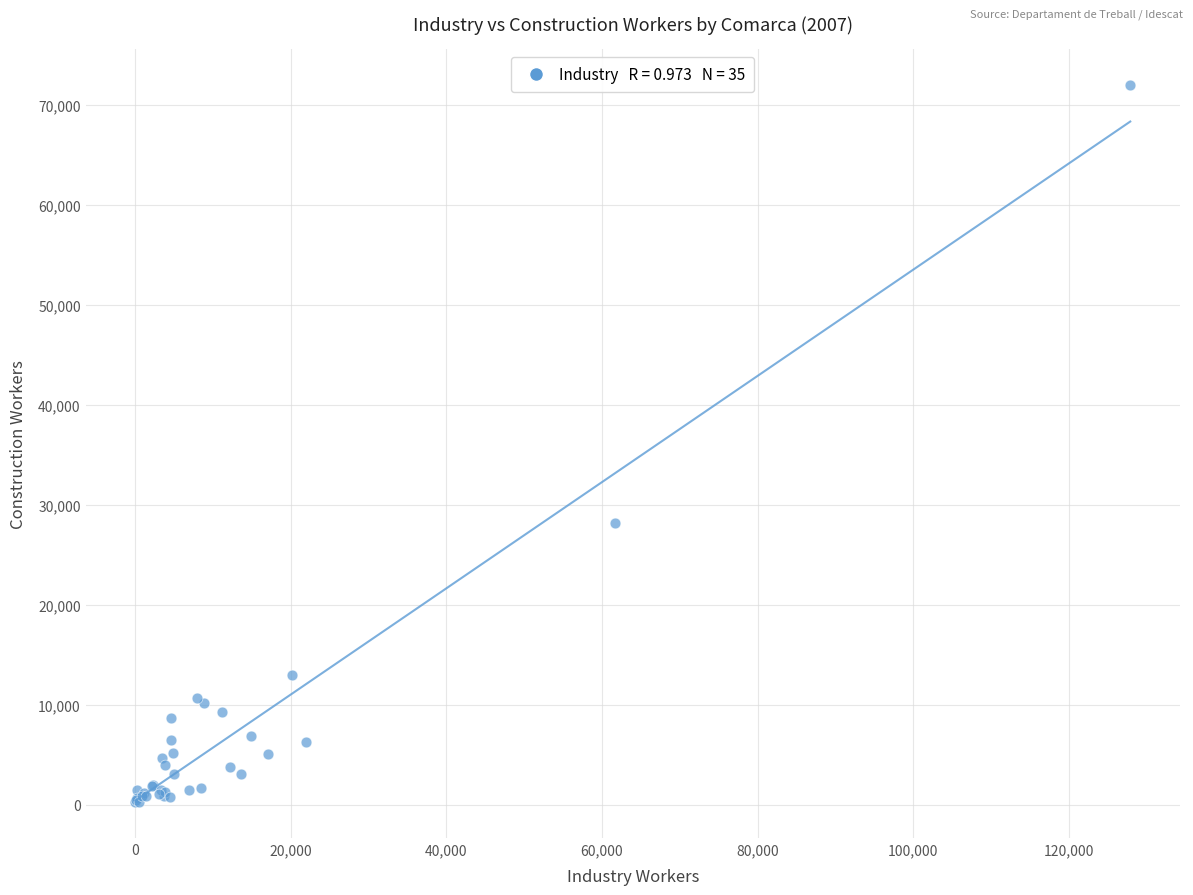

What Y value in the scatter plot is closest to 36136?

28168